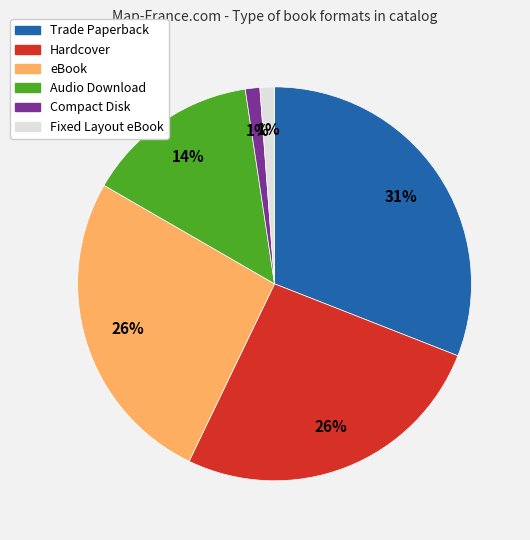

Count the number of slices in the pie.

6